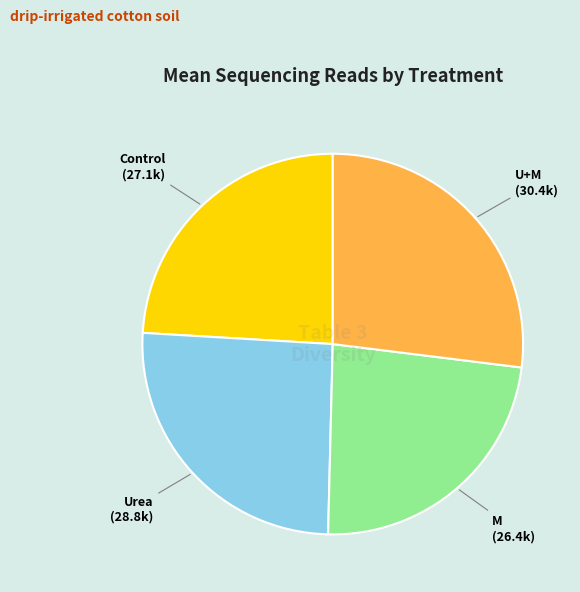

How many segments does this pie chart have?

4